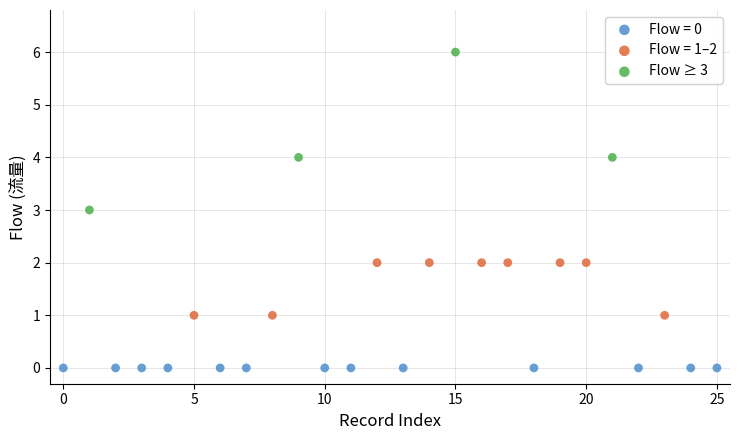

Which series contains the lowest Y value?

Flow = 0